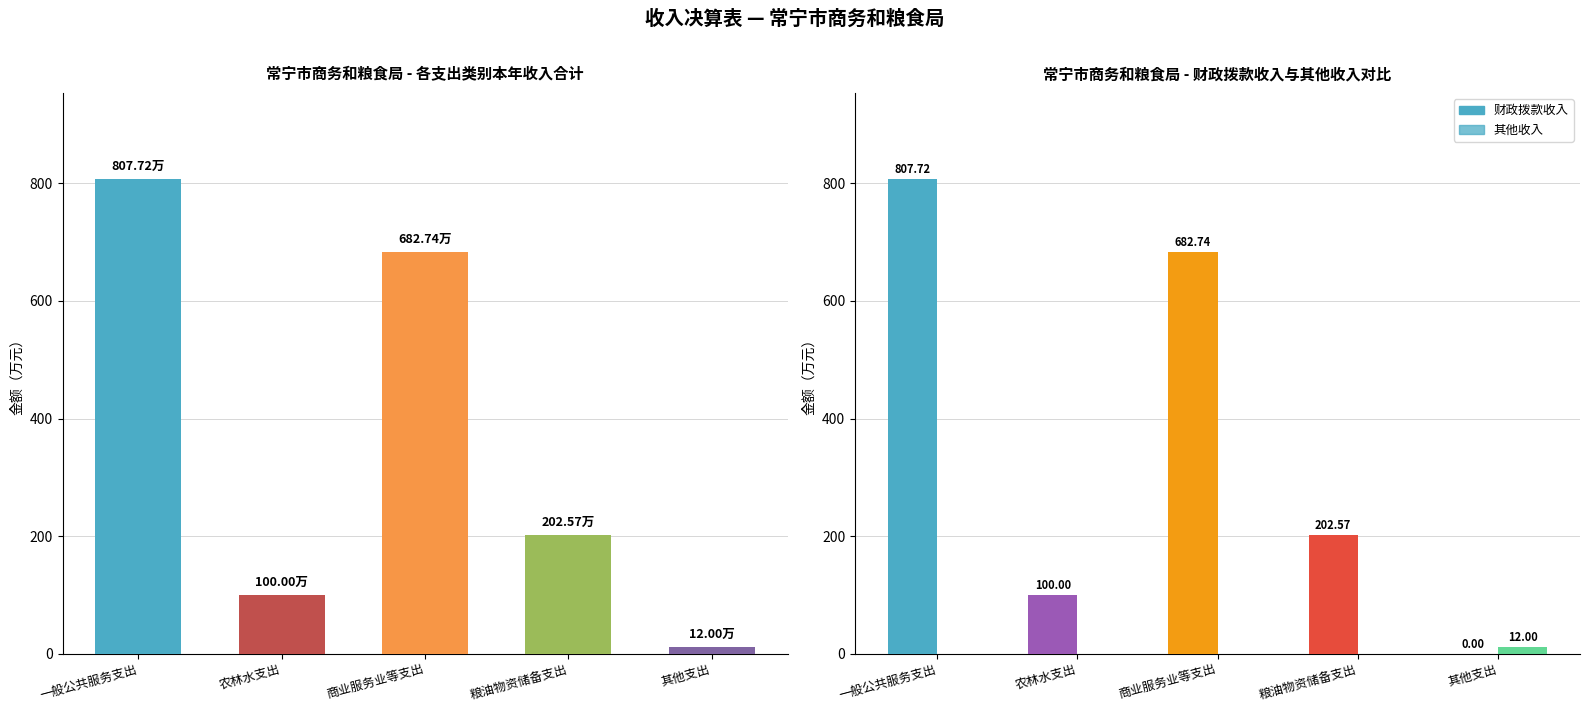

Which series has the largest total across all categories?

财政拨款收入